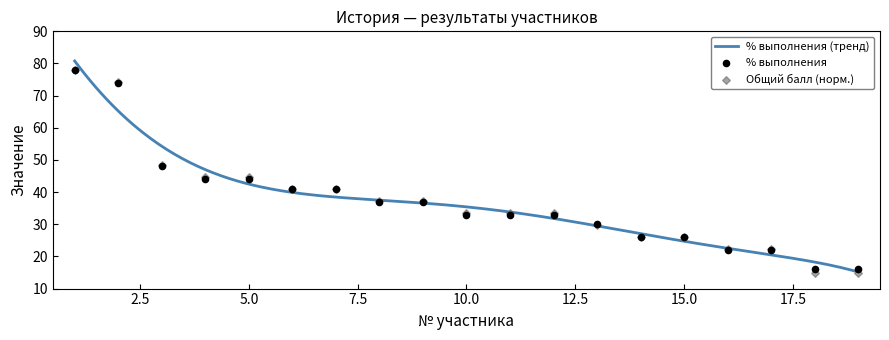

At which category is the sum across all series the highest?

1